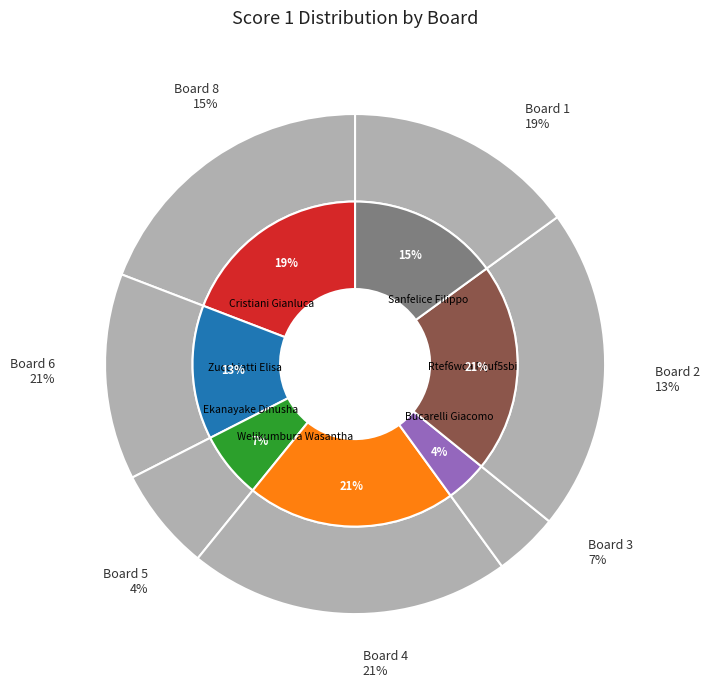

Is Board 4 the majority of the pie?

No